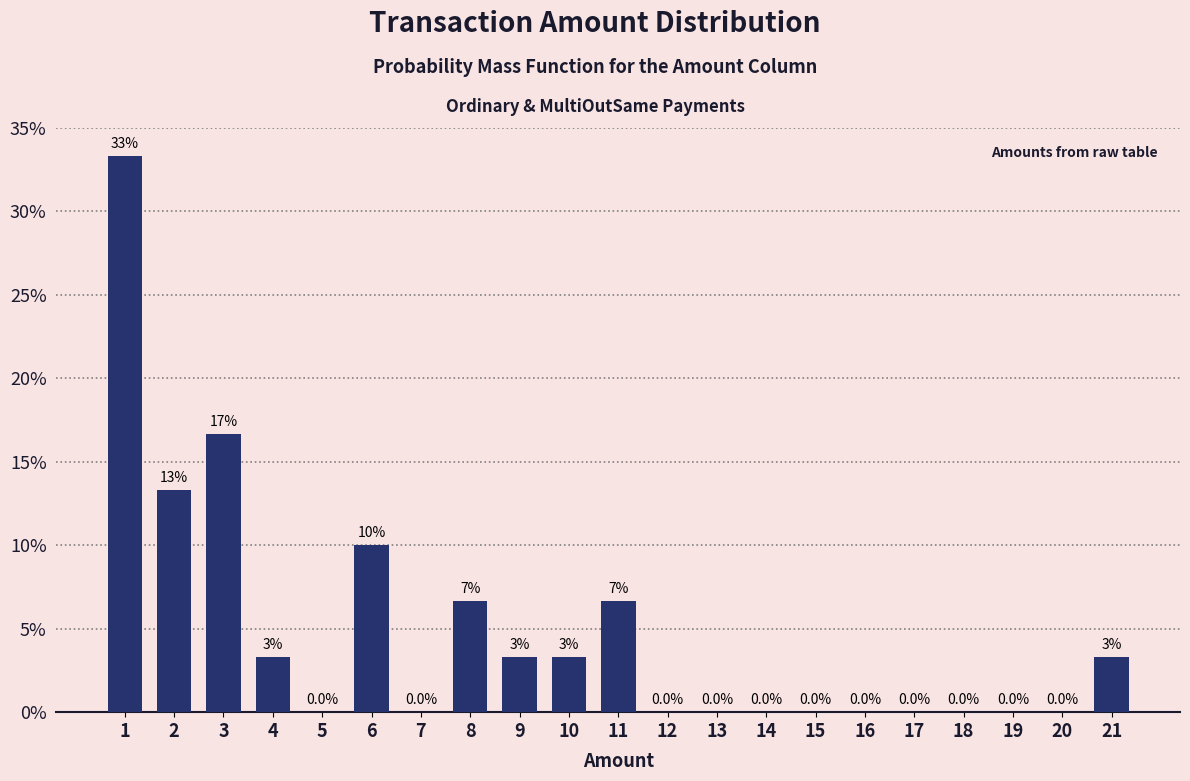

At which label is the value closest to 16?

3